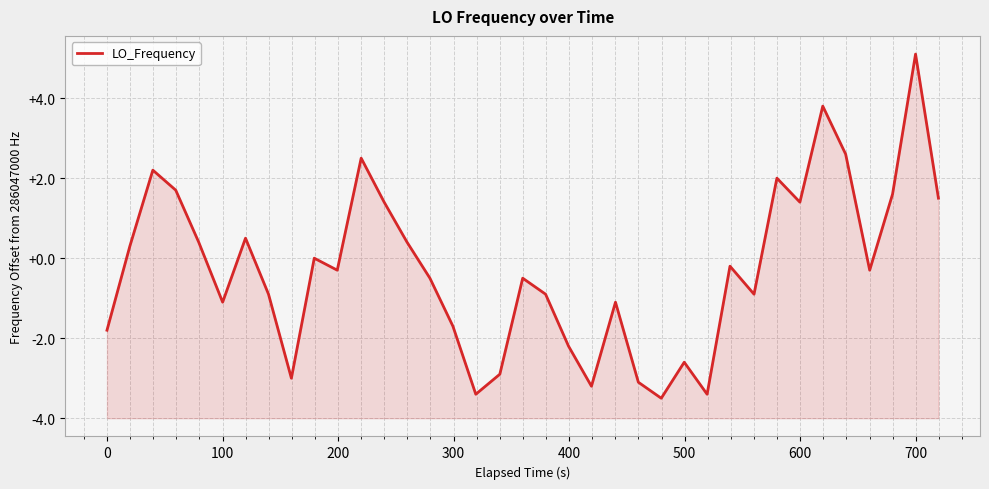

Rank the categories by value from lowest to highest.

24, 16, 26, 21, 23, 700, 17, 25, 20, −100, 15, 400, 22, 600, 19, 28, 14, 18, 10, 33, 27, 800, 0, 300, 13, 500, 12, 30, 36, 34, 200, 29, 100, 11, 32, 31, 35